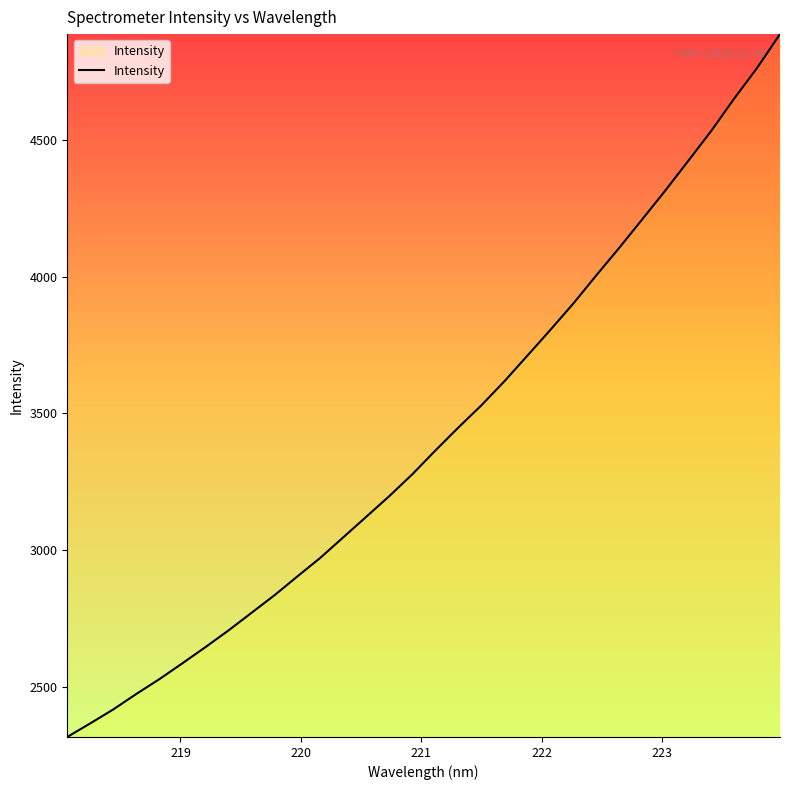

How many distinct data groups are displayed?

1